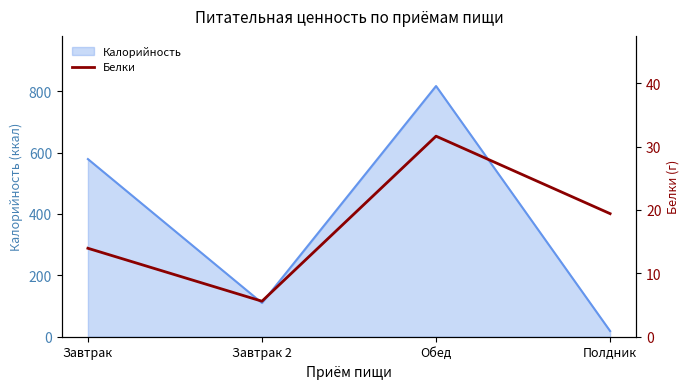

How many data points are above 19?

2